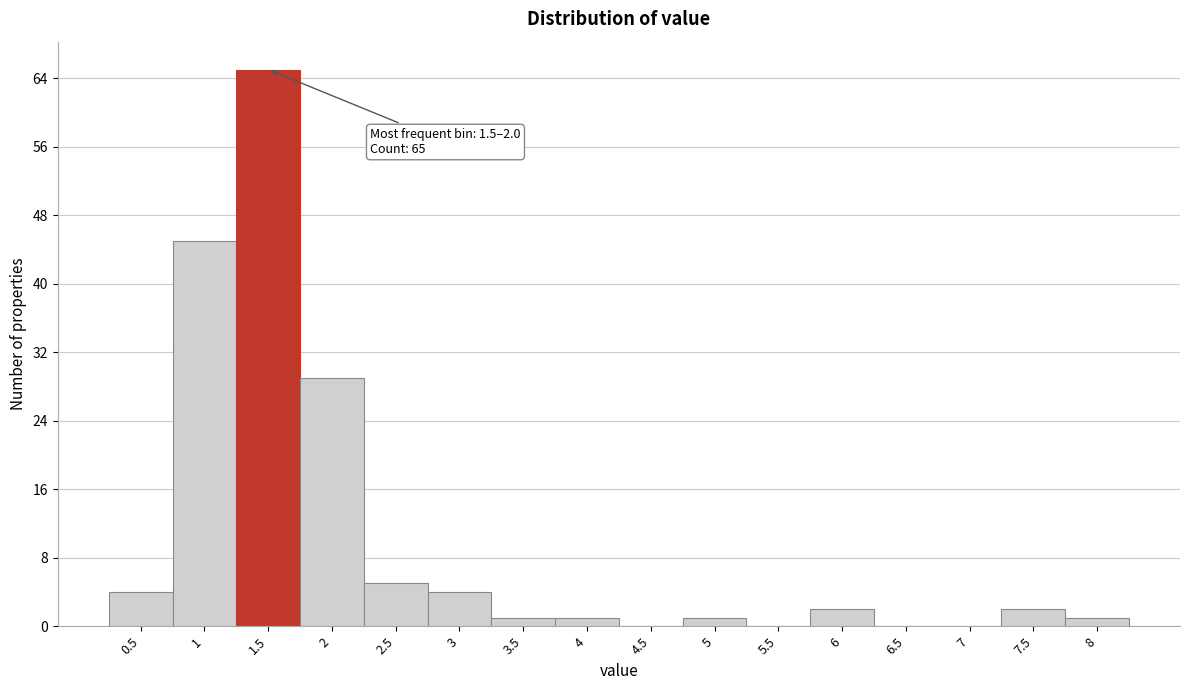

Reading left to right, what are all the values shown in this chart?

0.5=4	1=45	1.5=65	2=29	2.5=5	3=4	3.5=1	4=1	4.5=0	5=1	5.5=0	6=2	6.5=0	7=0	7.5=2	8=1